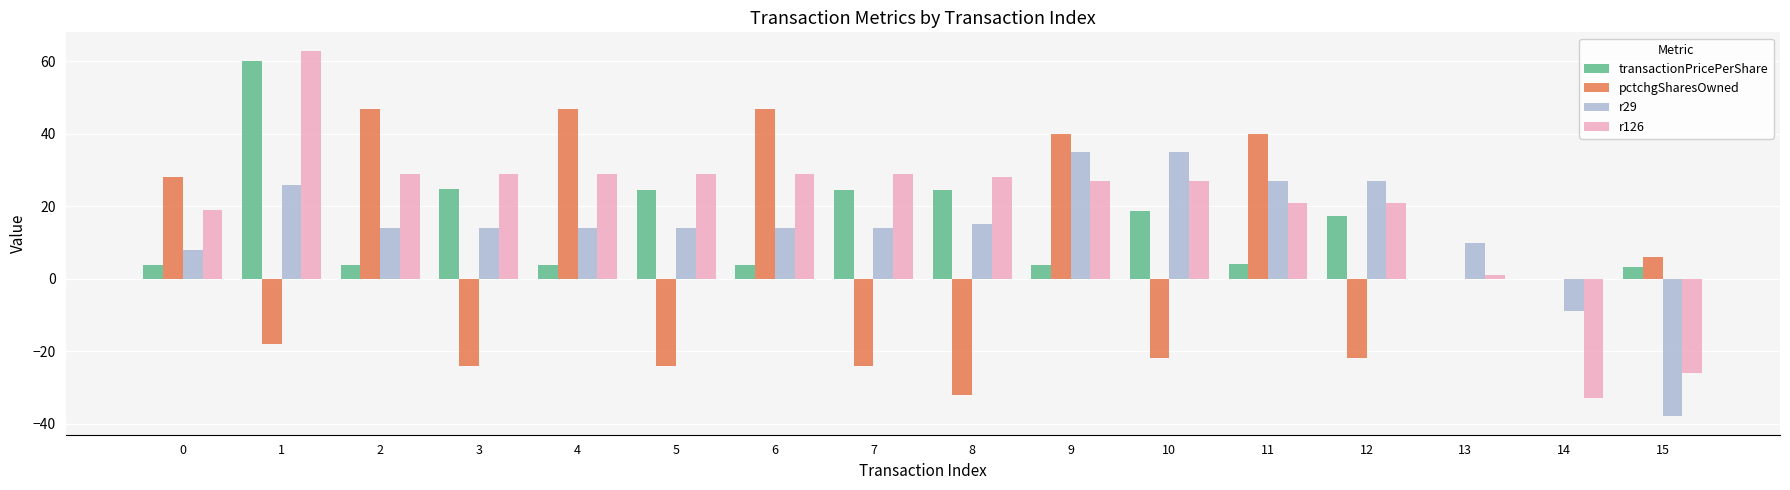

What are all the series names shown in the legend?

transactionPricePerShare, pctchgSharesOwned, r29, r126